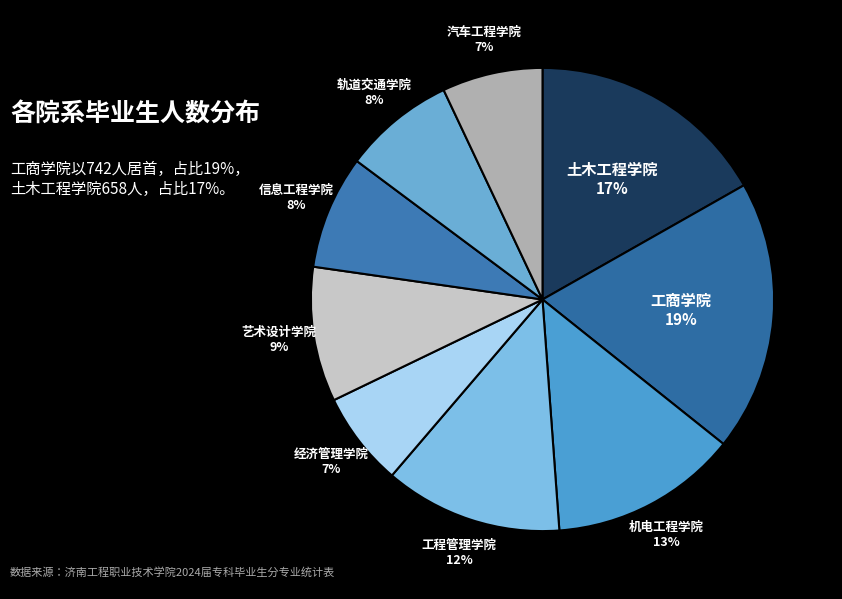

Do 汽车工程学院 and 经济管理学院 together represent more than half of the pie?

No